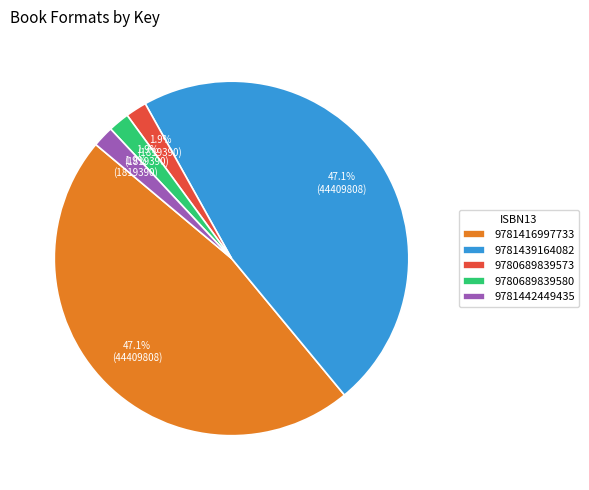

Between 9780689839573 and 9781439164082, which is larger?

9781439164082